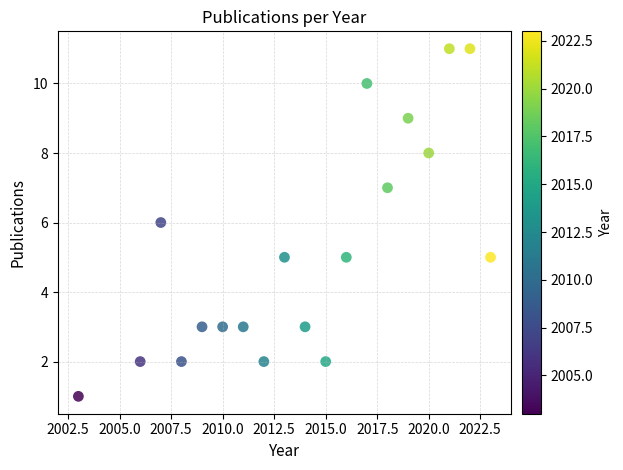

What is the range of X values (max minus min)?

20